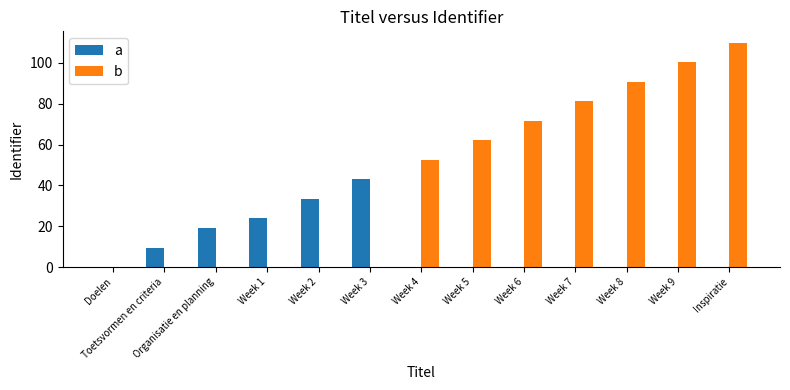

Count the number of categories in the chart.

13